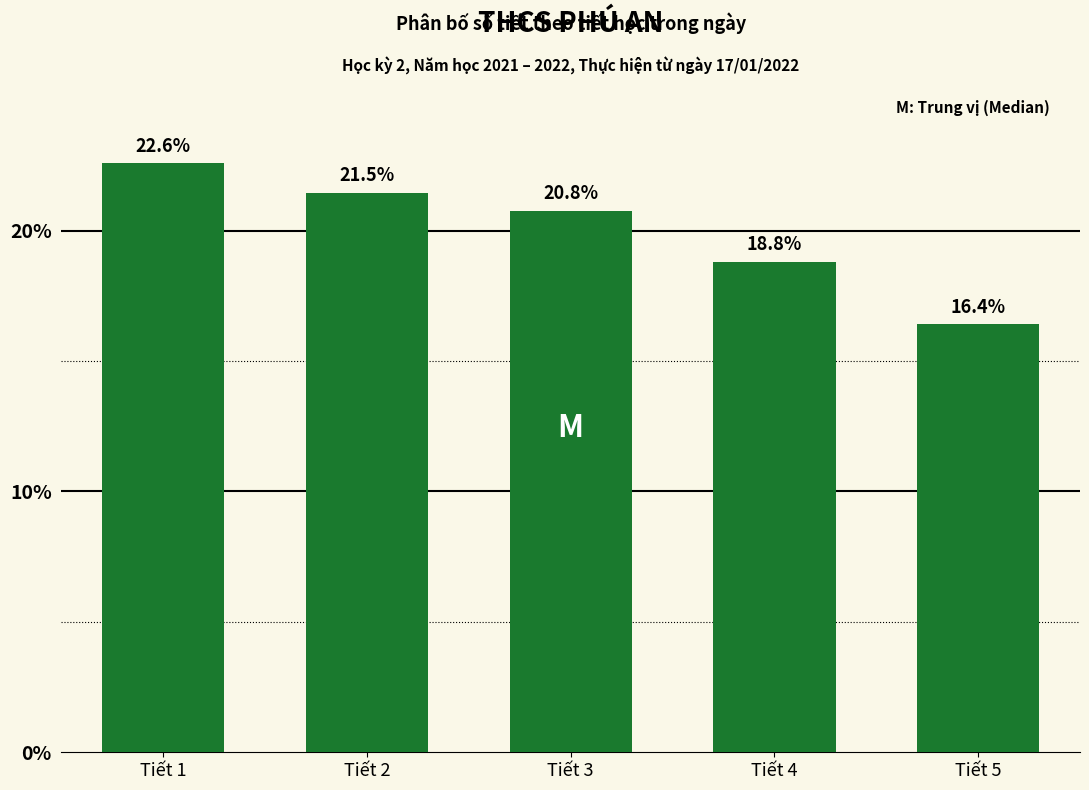

Reading left to right, list all the values displayed in this chart.

Tiết 1=22.6	Tiết 2=21.5	Tiết 3=20.8	Tiết 4=18.8	Tiết 5=16.4